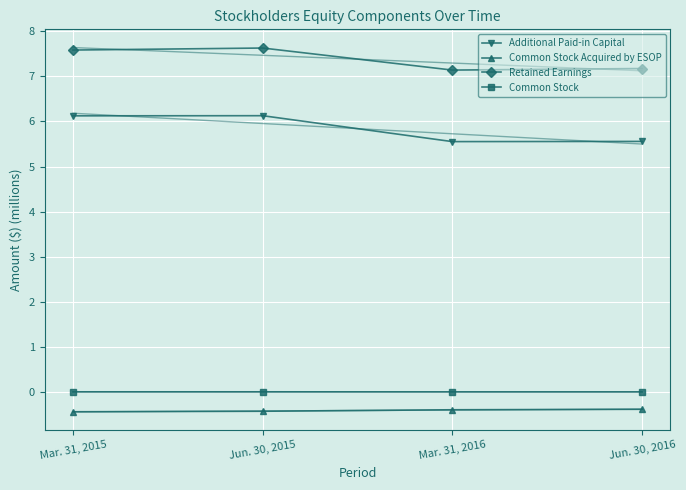

The value of Common Stock at Jun. 30, 2015 is 0.0. True or false?

False